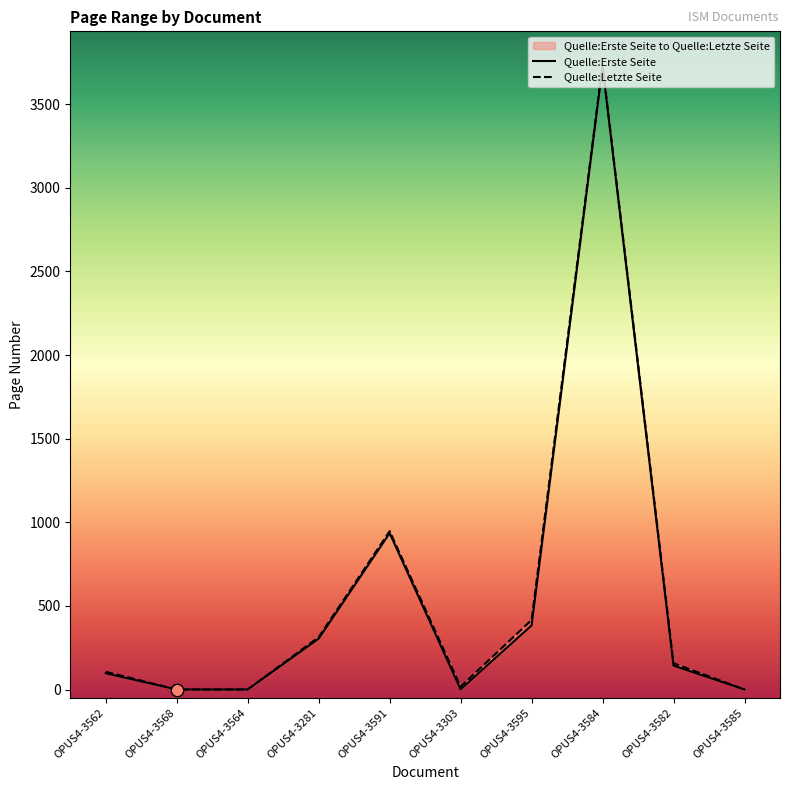

At how many categories does at least one series exceed 1916?

1